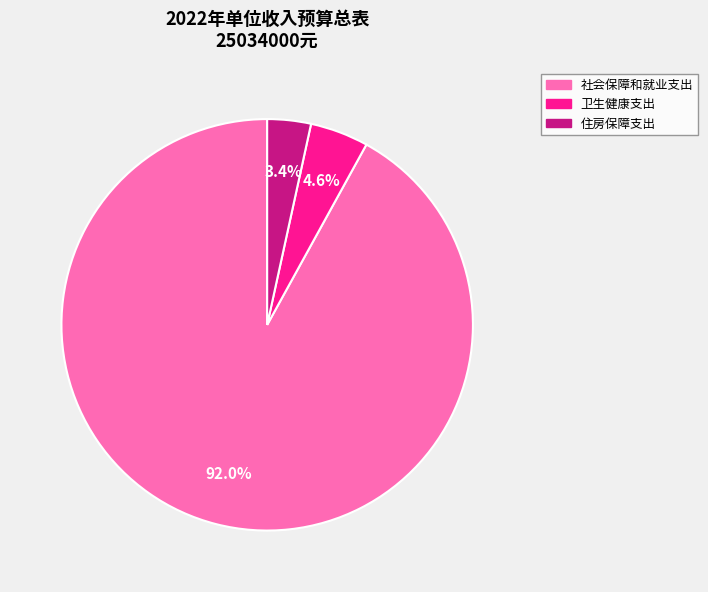

Rank the categories by value from highest to lowest.

社会保障和就业支出, 卫生健康支出, 住房保障支出